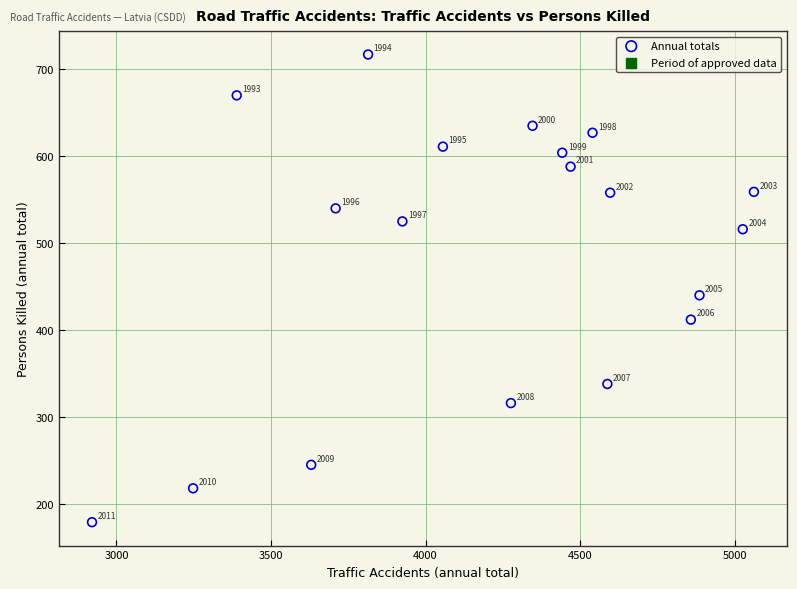

What Y value in the scatter plot is closest to 448?

440